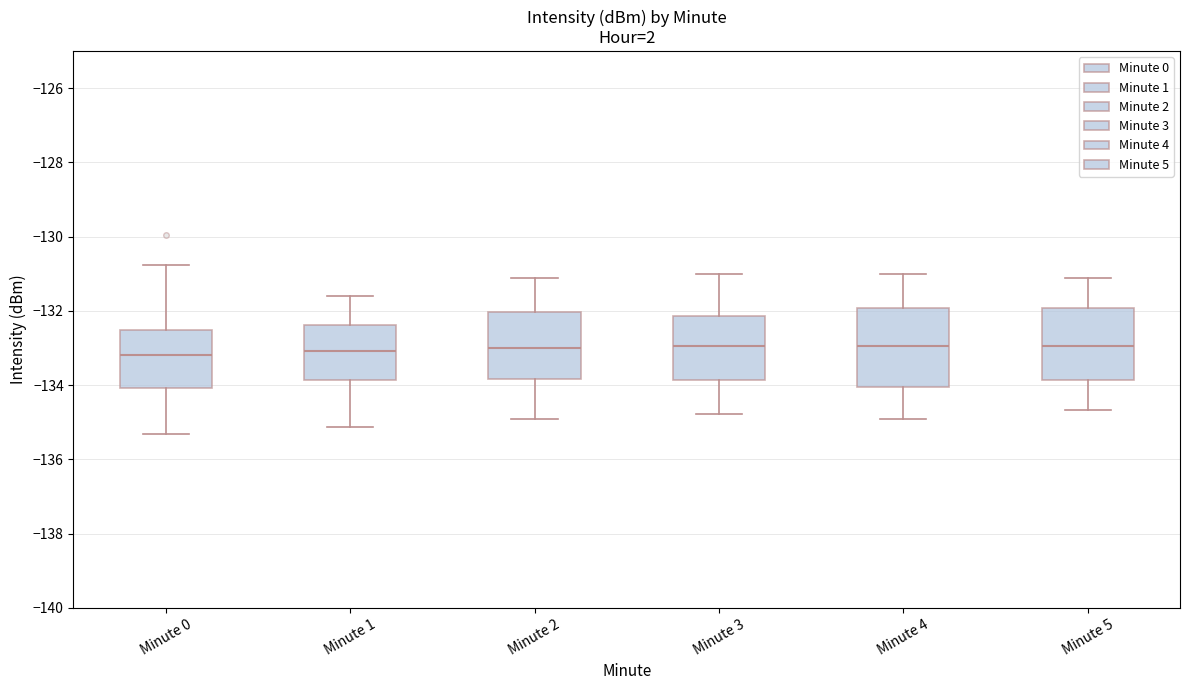

Where does the median line of the box for Minute 5 sit on the y-axis? The values are not printed on the chart, so give them approximately, as read against the axis.

-133.0